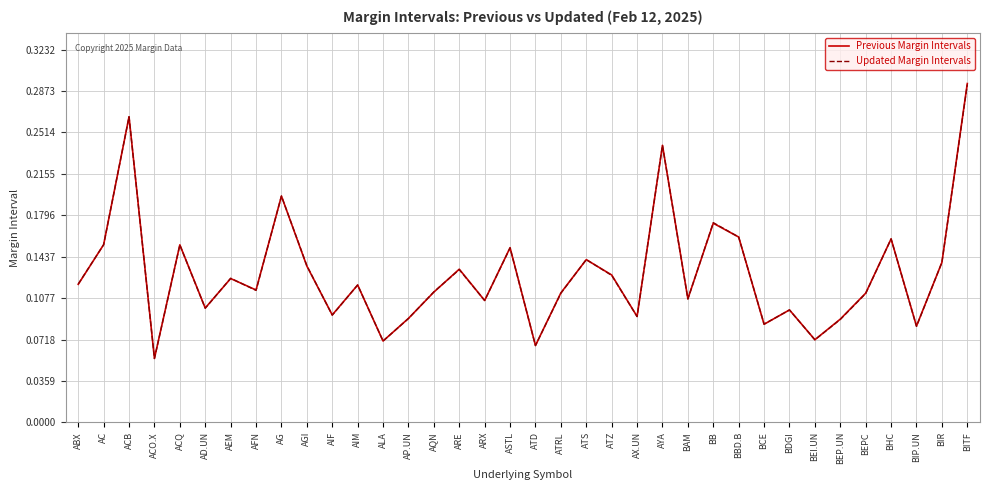

At which category does Previous Margin Intervals reach its first local valley?

ACO.X